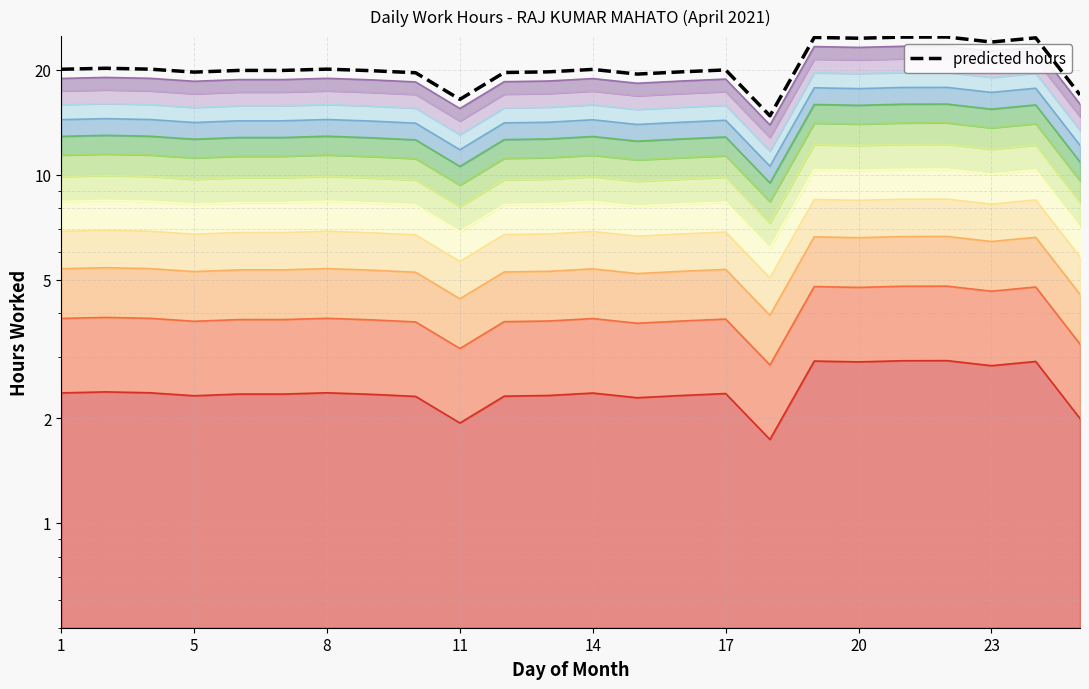

Which label corresponds to the largest value in the chart?

20